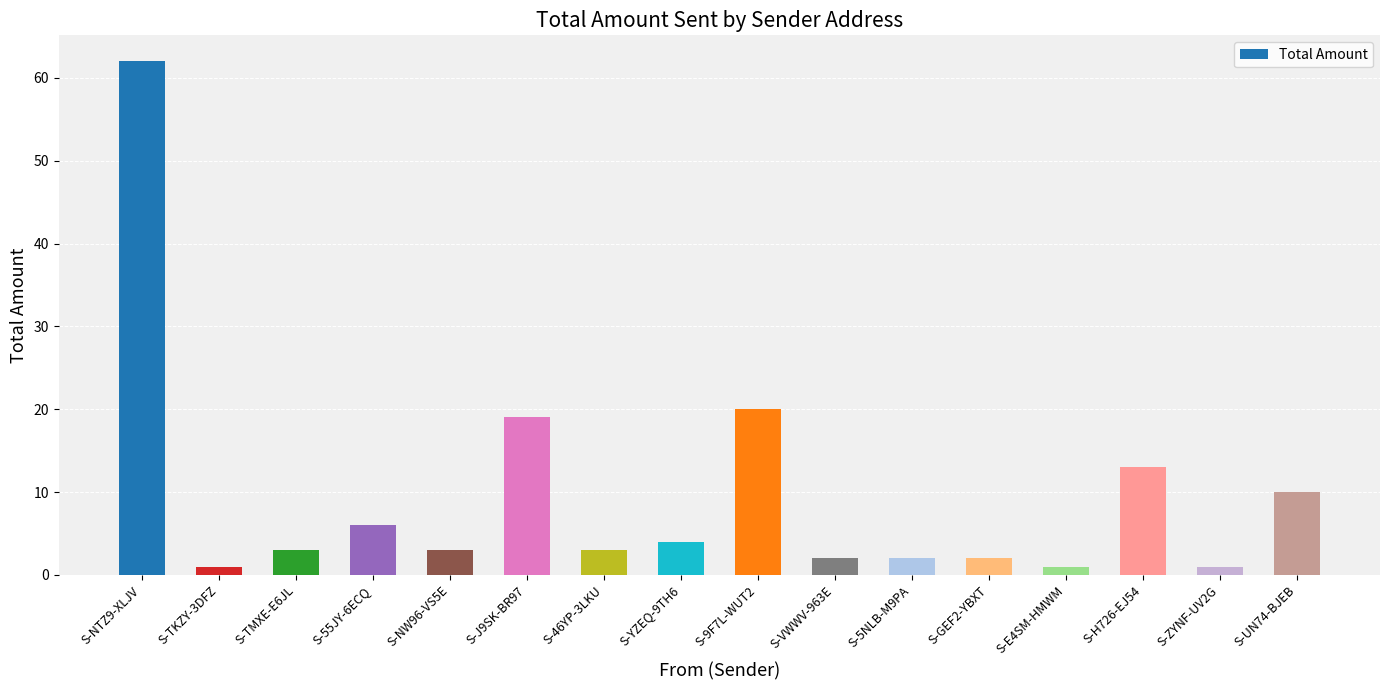

The value at S-H726-EJ54 is 3.2. True or false?

False